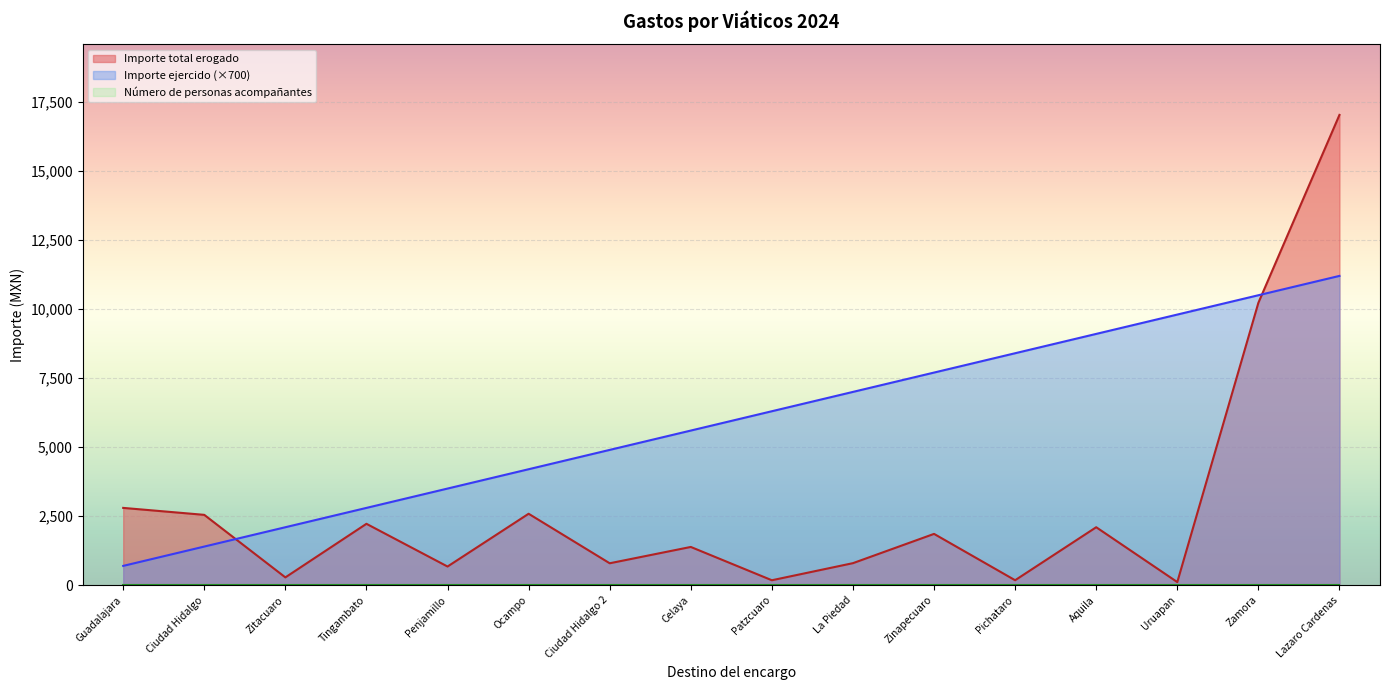

Does the chart display data point markers on the line(s)?

No